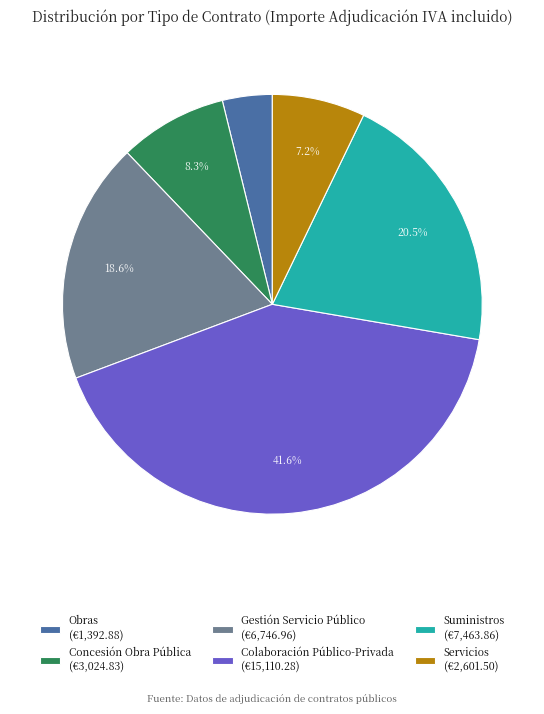

Does any single category account for the majority?

No